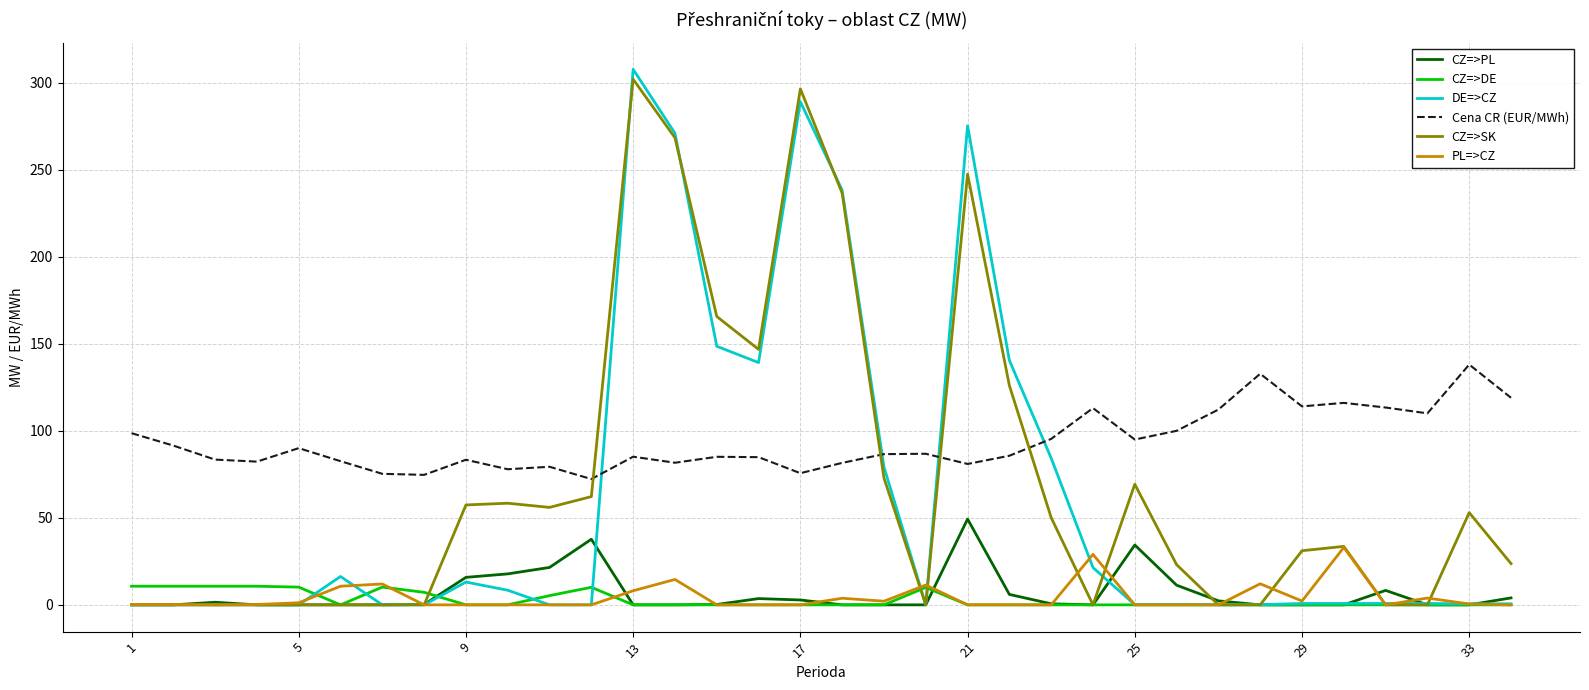

What is the maximum value for DE=>CZ?

307.7